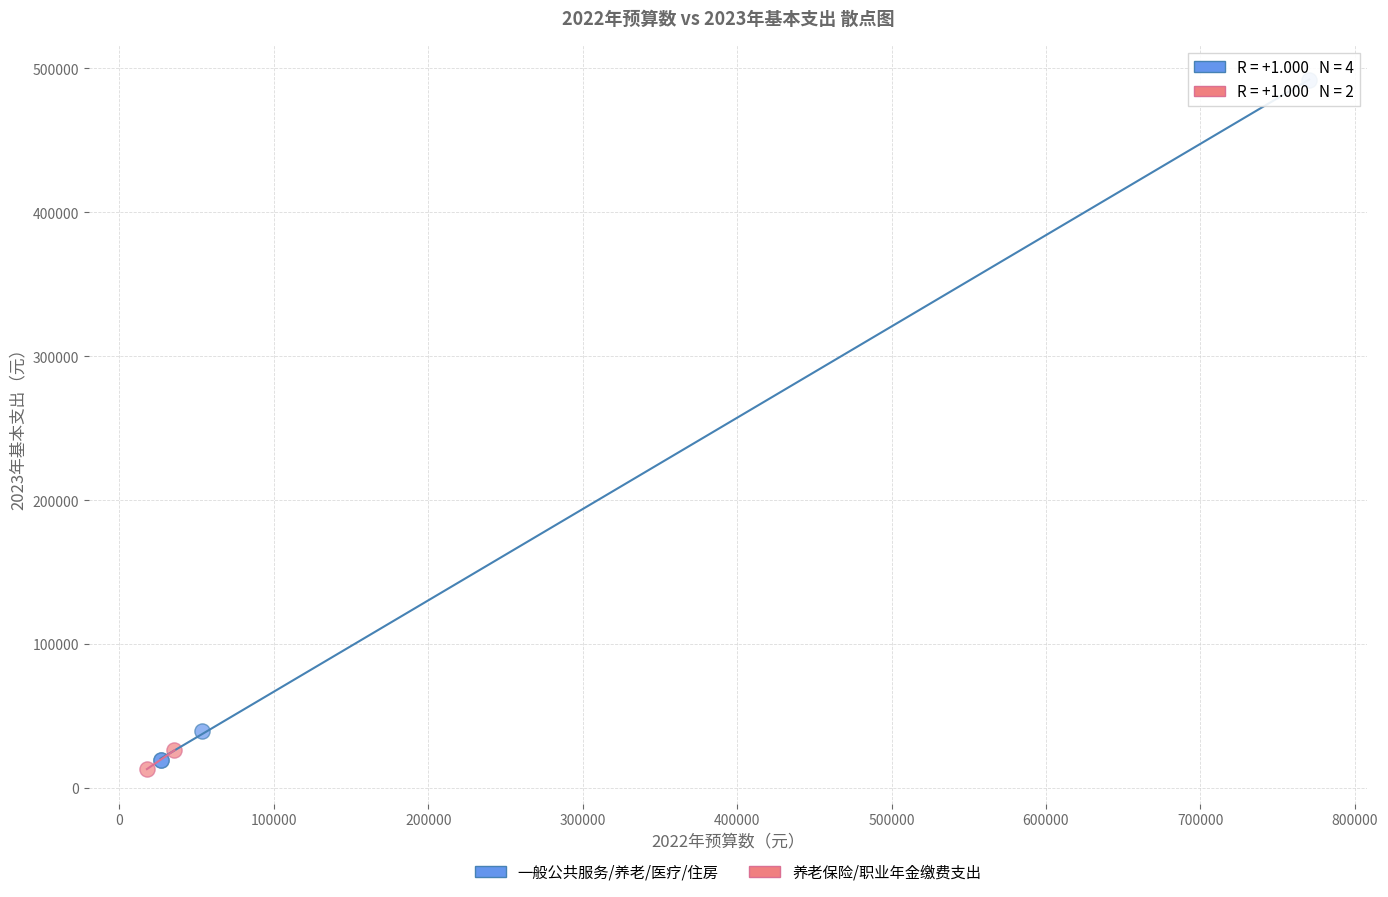

Which series reaches the minimum Y coordinate?

养老保险/职业年金缴费支出